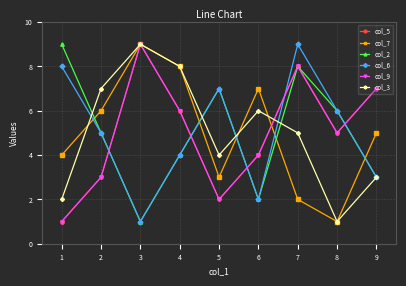

Which series has the largest total across all categories?

col_5